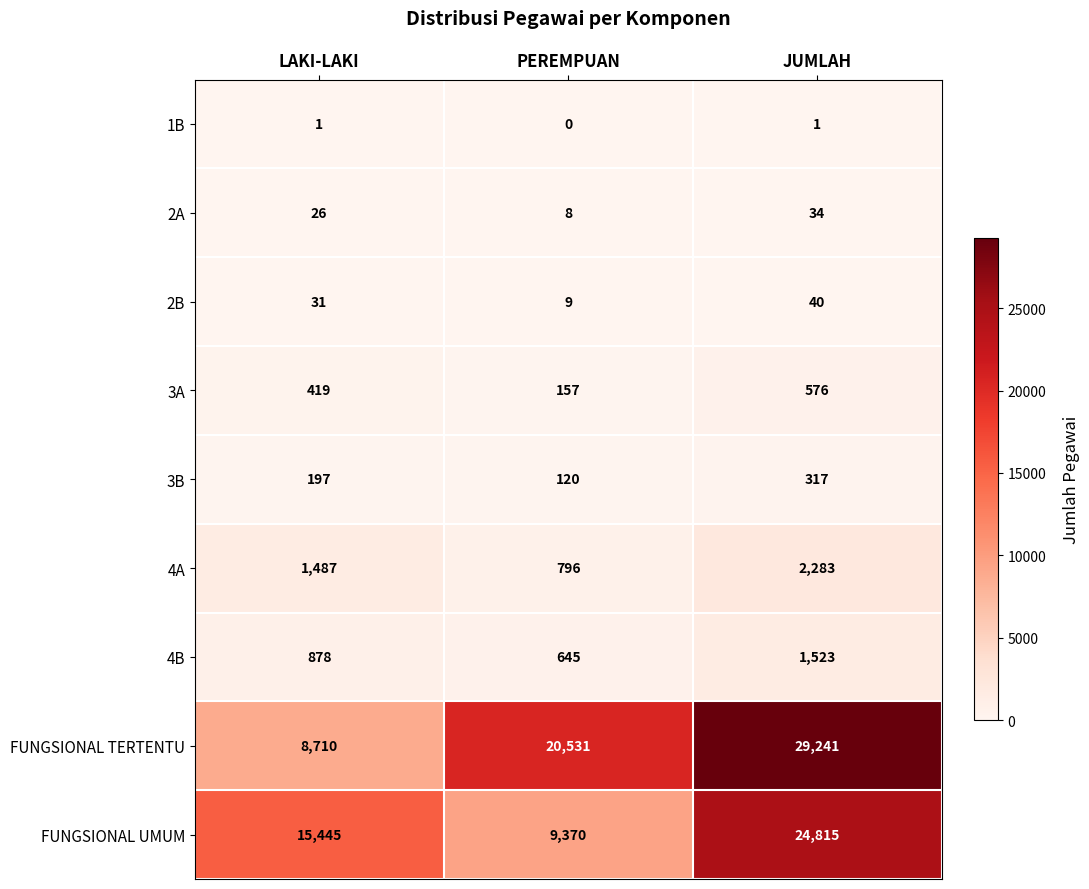

What is the difference between the maximum and minimum values in the 2B series?

31